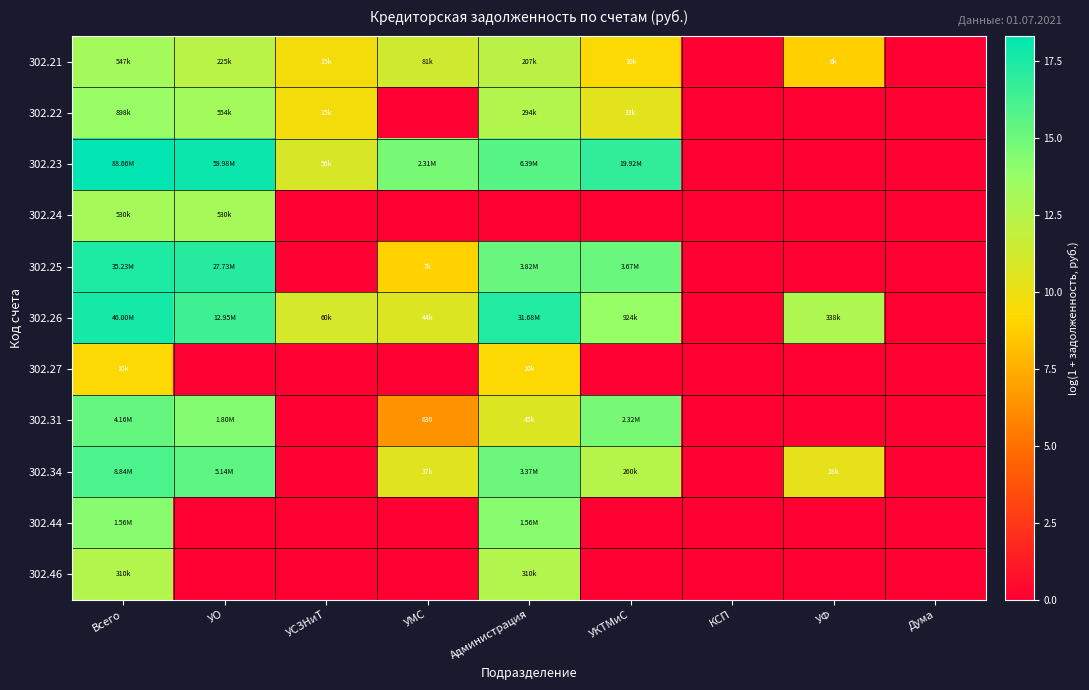

At how many categories does at least one series exceed 14?

5